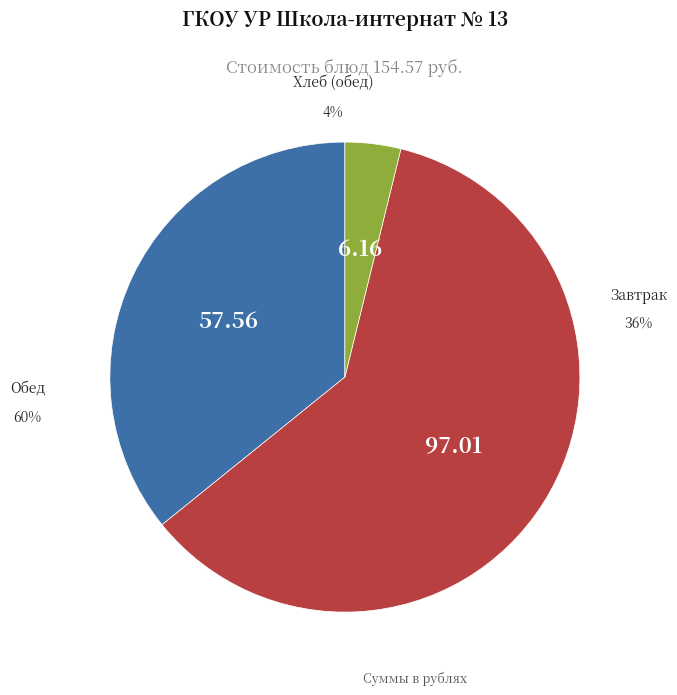

True or false: Салат из белокоч.капусты accounts for 1% of the total.

False